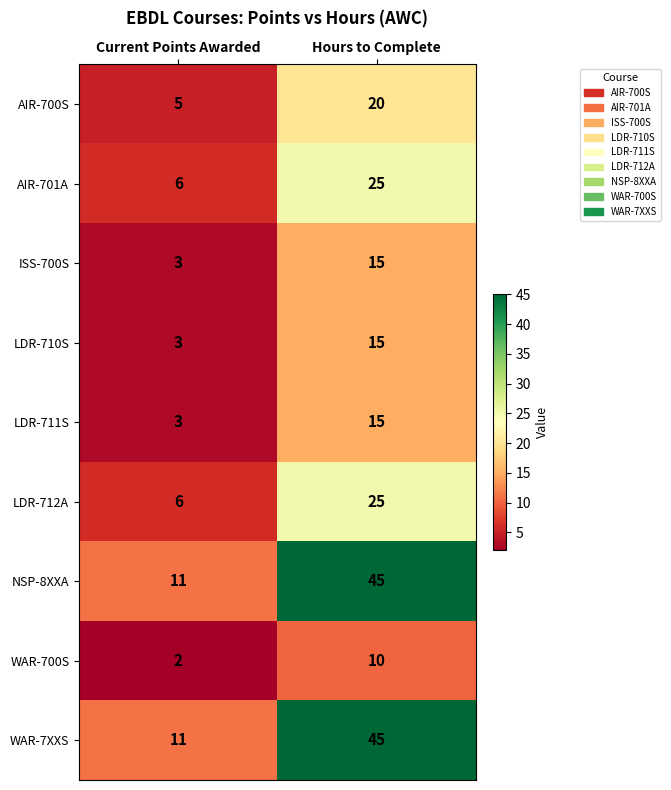

What is the total value across all series at Hours to Complete?

215